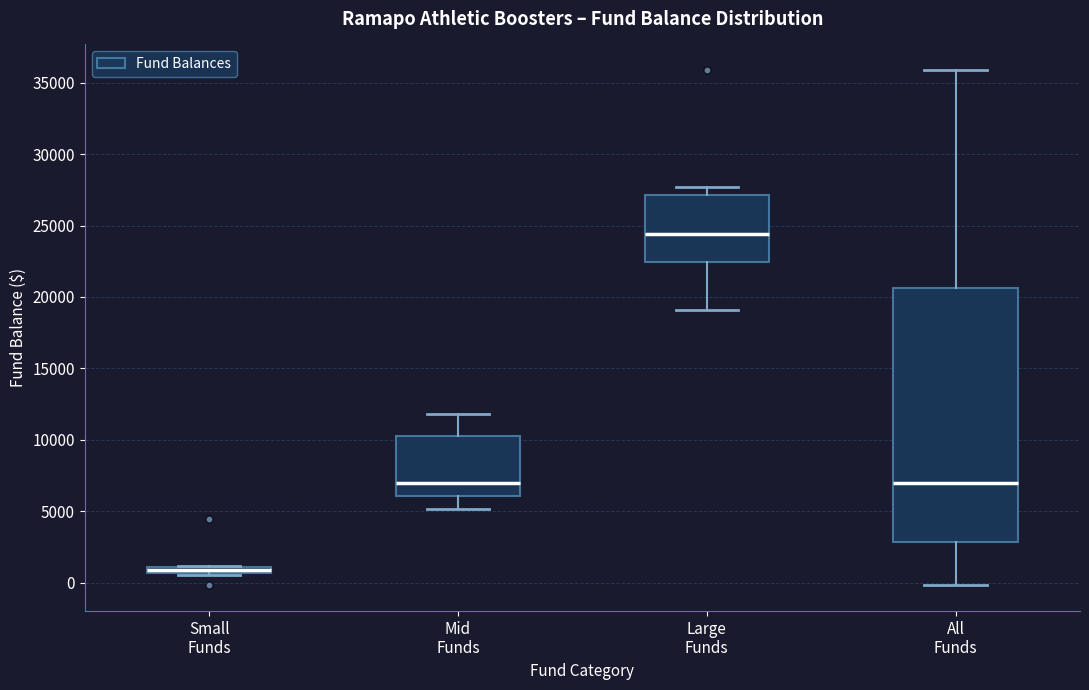

Where is the lower edge of the box for Small Funds on the y-axis? The values are not printed on the chart, so give them approximately, as read against the axis.

500